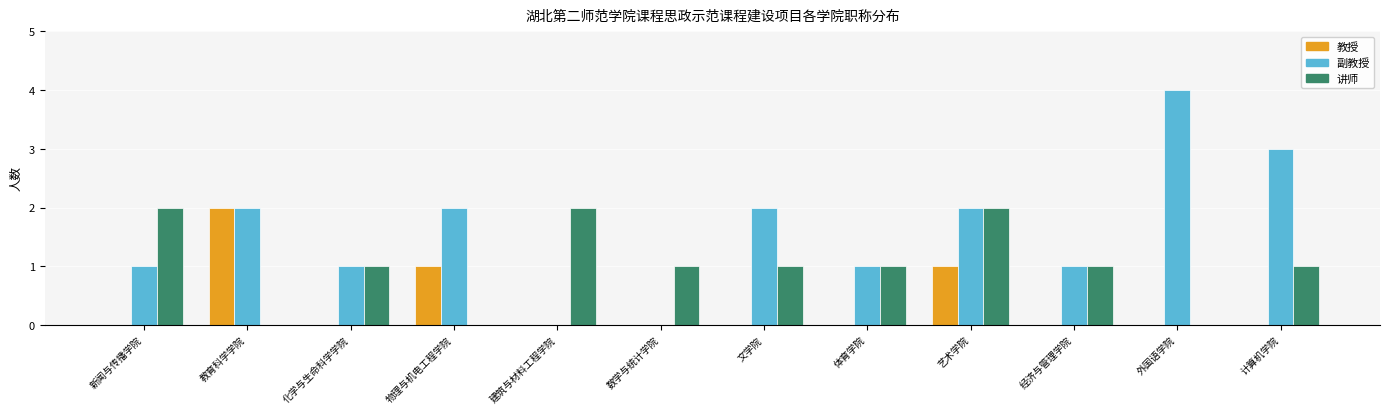

How many 讲师 values are between 1 and 2?

9